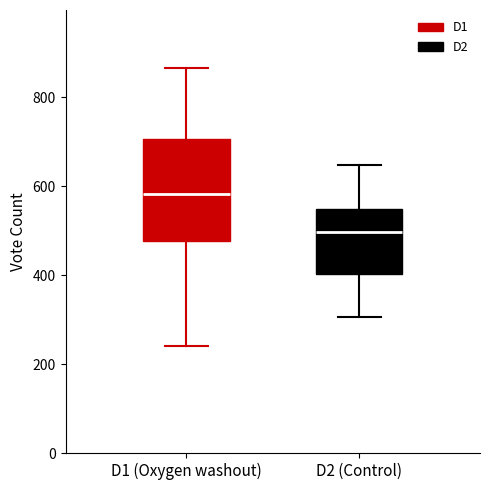

Which box is the tallest, from its lower edge to its upper edge?

D1 (Oxygen washout)